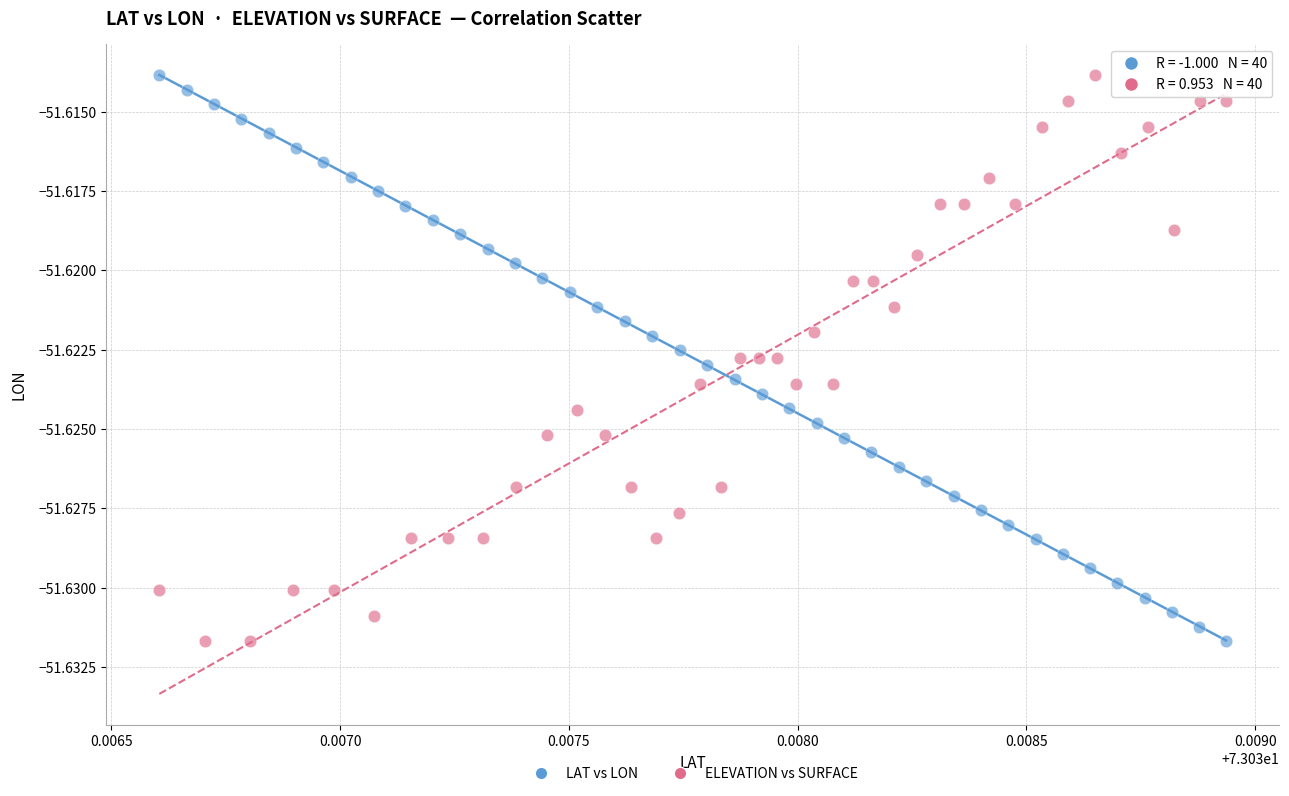

What are all the series names shown in the legend?

LAT vs LON, ELEVATION vs SURFACE